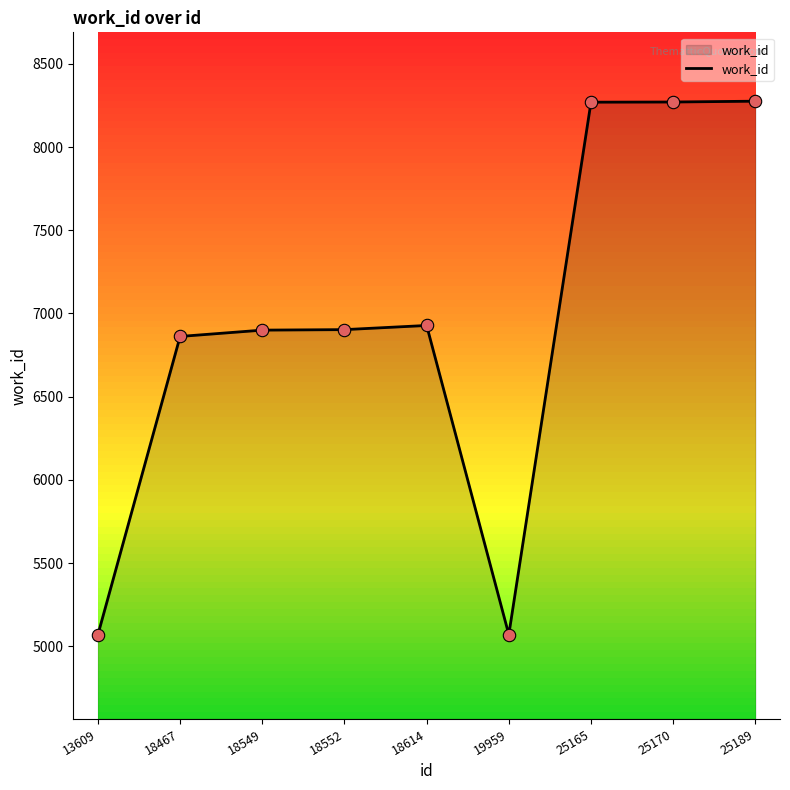

Between 25165 and 18549, which is larger?

25165